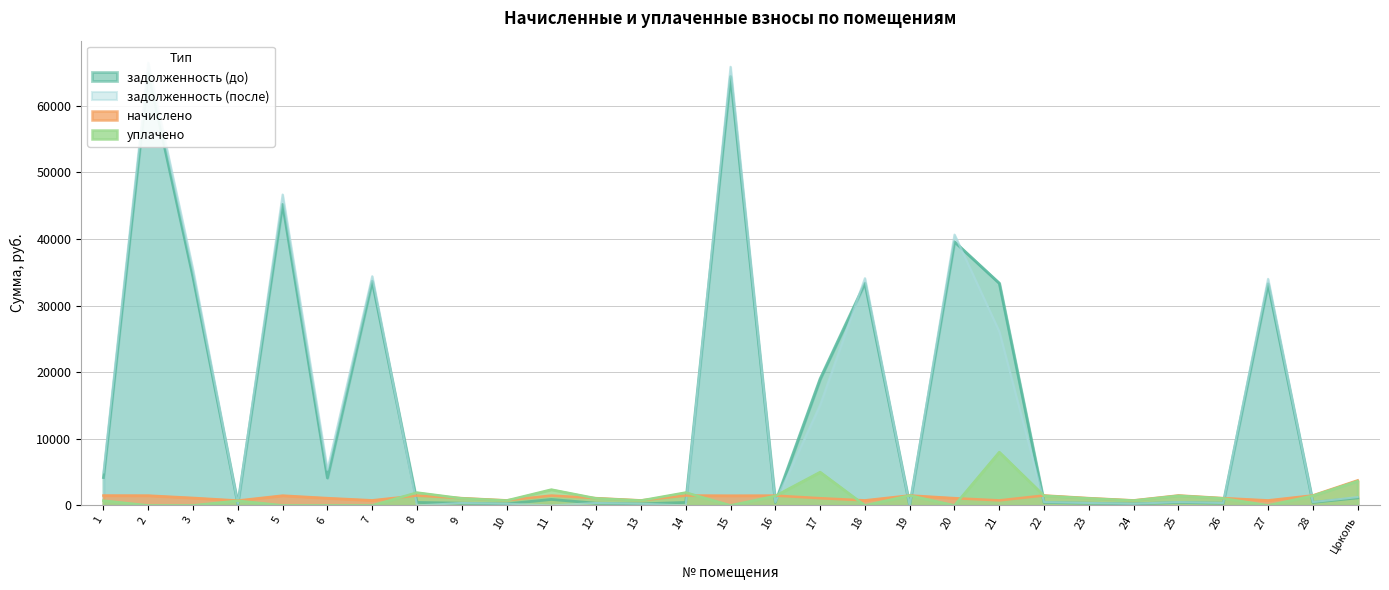

How many categories are shown in the chart?

29